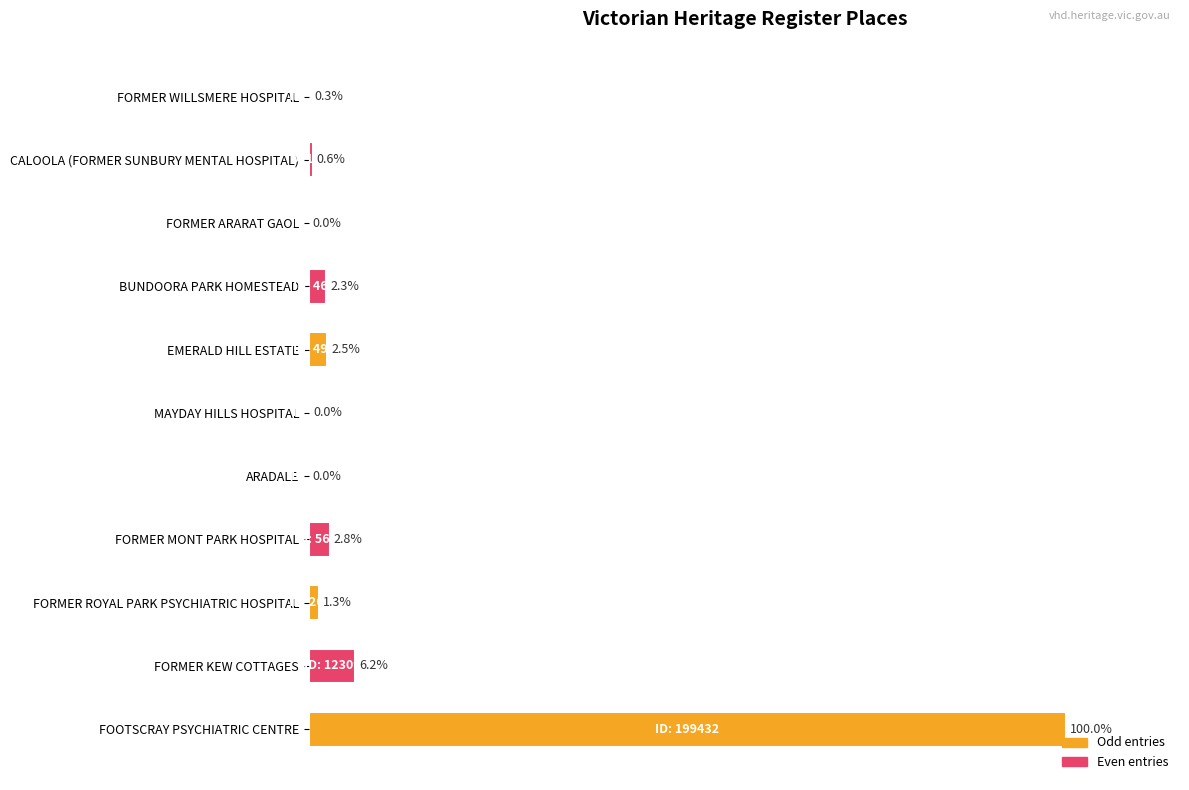

At which category does the chart reach its peak across all series?

FOOTSCRAY PSYCHIATRIC CENTRE